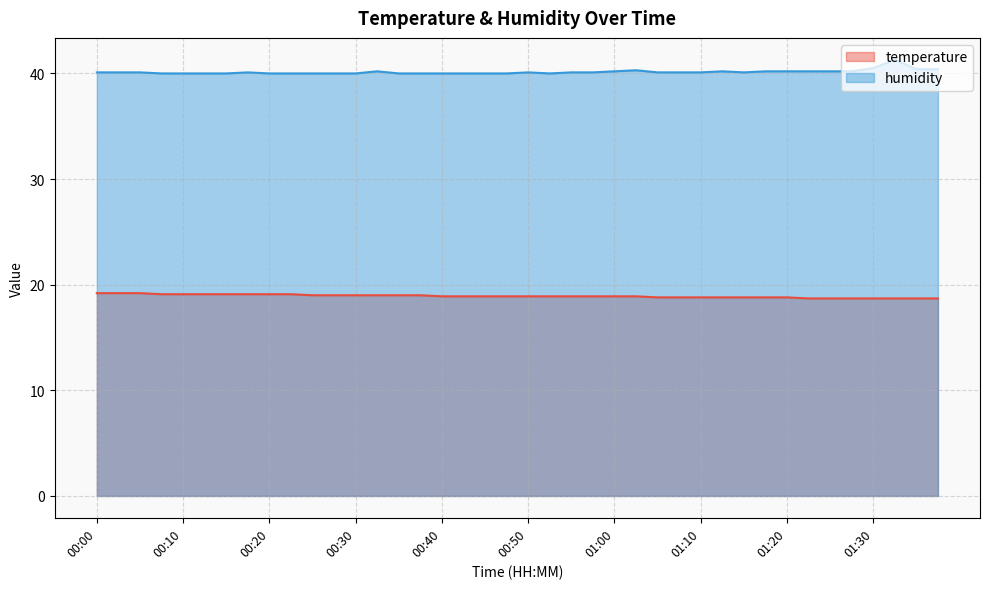

True or false: humidity and temperature intersect in this chart.

False